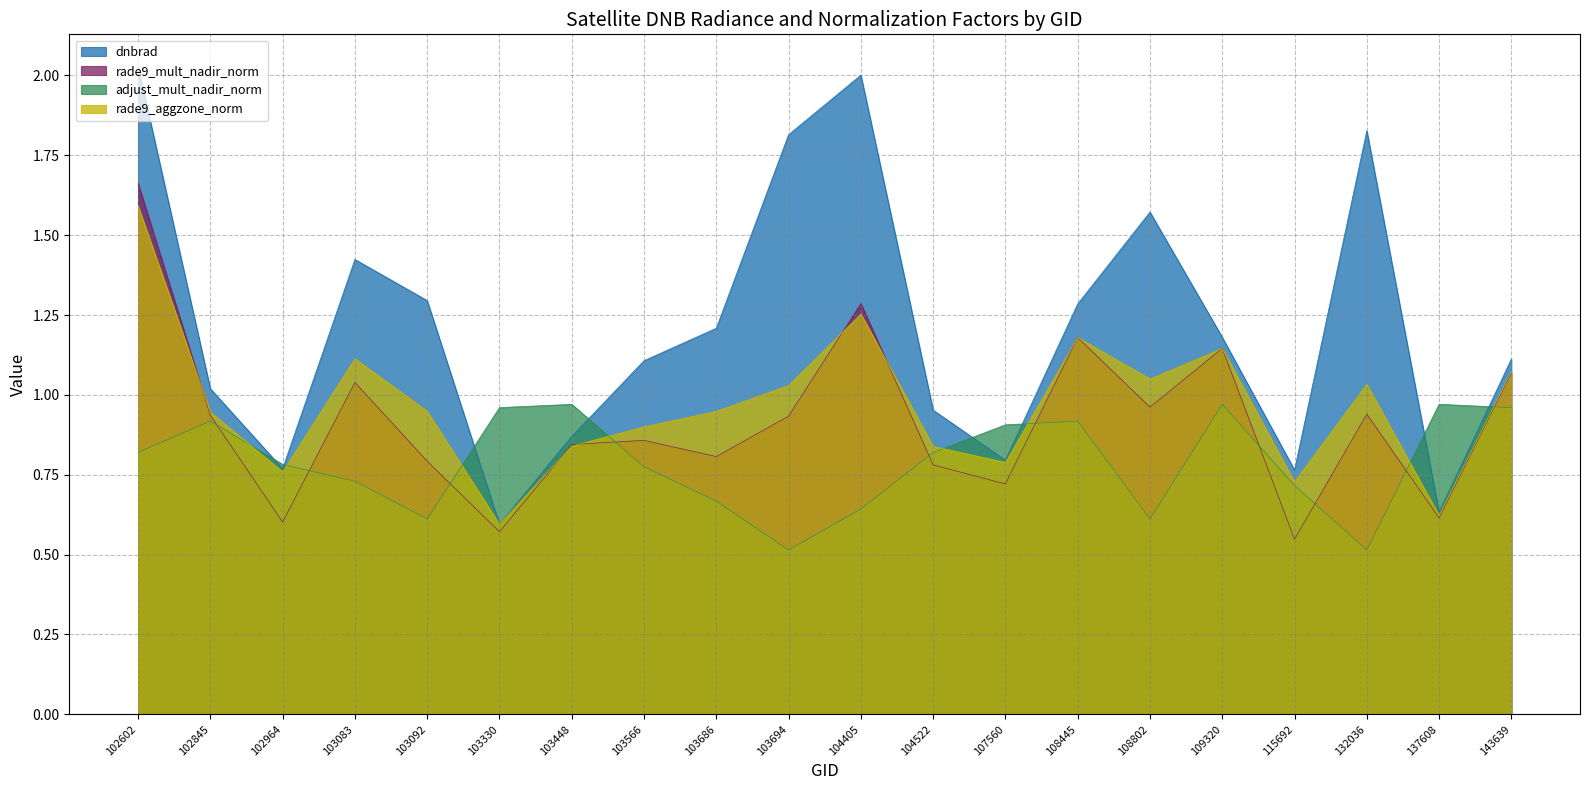

What is the total value across all series at 108802?

4.2